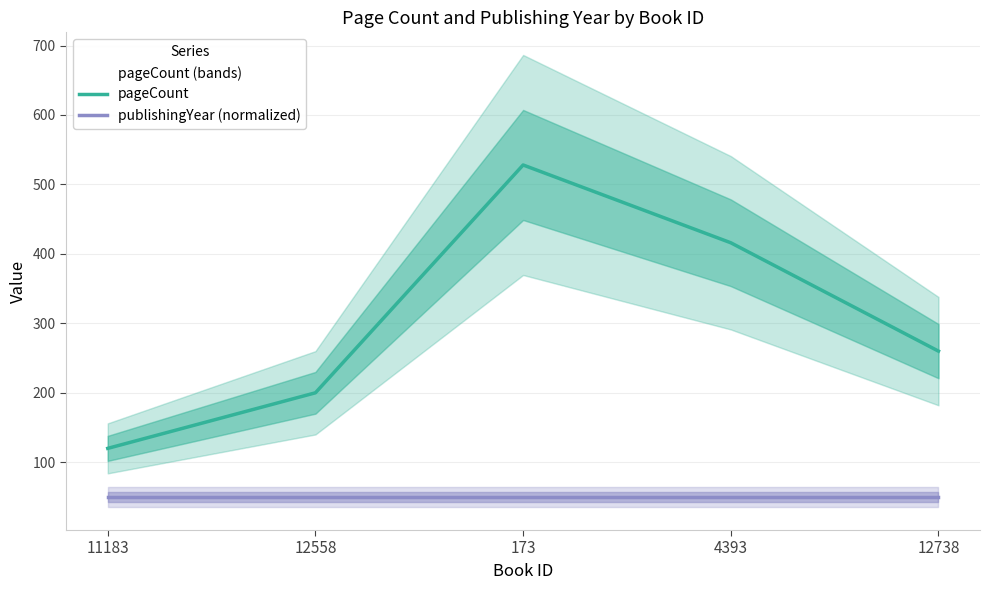

Is it true that pageCount equals 416 at 4393?

True